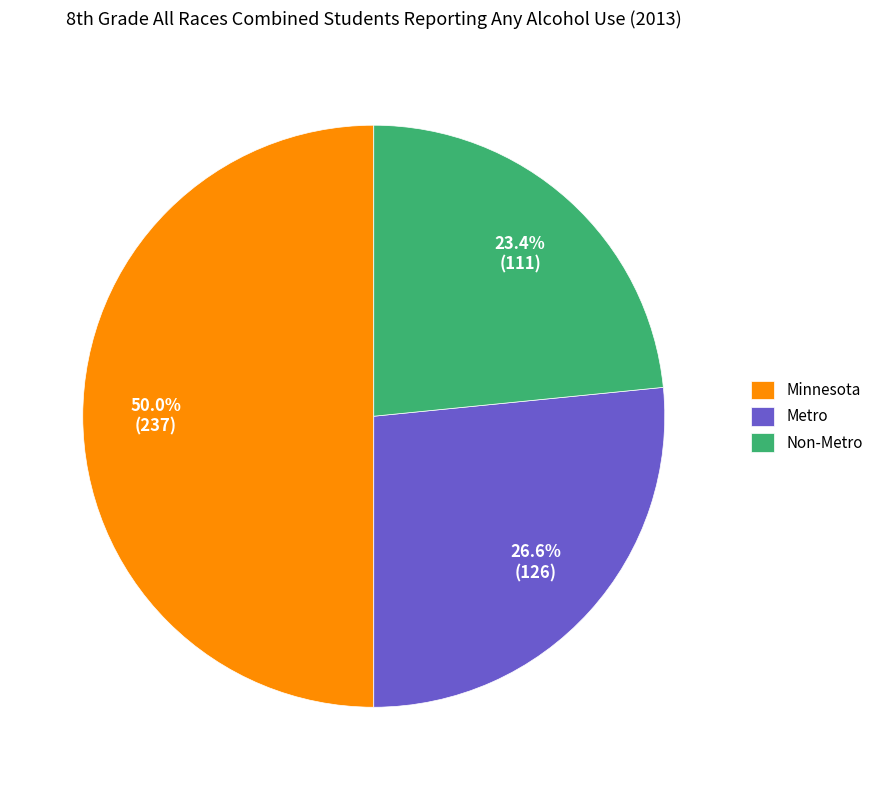

Does Metro represent more than half of the total?

No